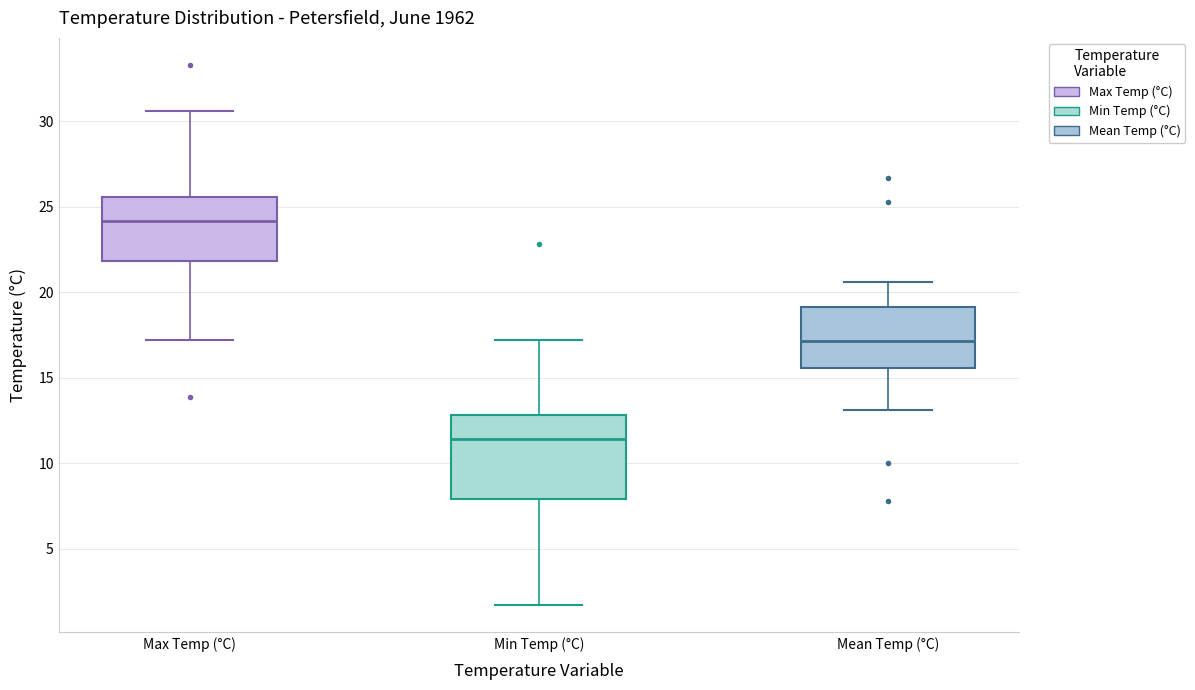

Reading left to right, transcribe this box plot: for each box, give where its median line is, the range the box spans, and where its two whiskers end, as read against the y-axis. The values are not printed on the chart, so give them approximately, as read against the axis.

Max Temp (°C): median 24.0, box 22.0 to 25.5, whiskers 17.0 to 30.5
Min Temp (°C): median 11.5, box 8.0 to 13.0, whiskers 1.5 to 17.0
Mean Temp (°C): median 17.0, box 15.5 to 19.0, whiskers 13.0 to 20.5